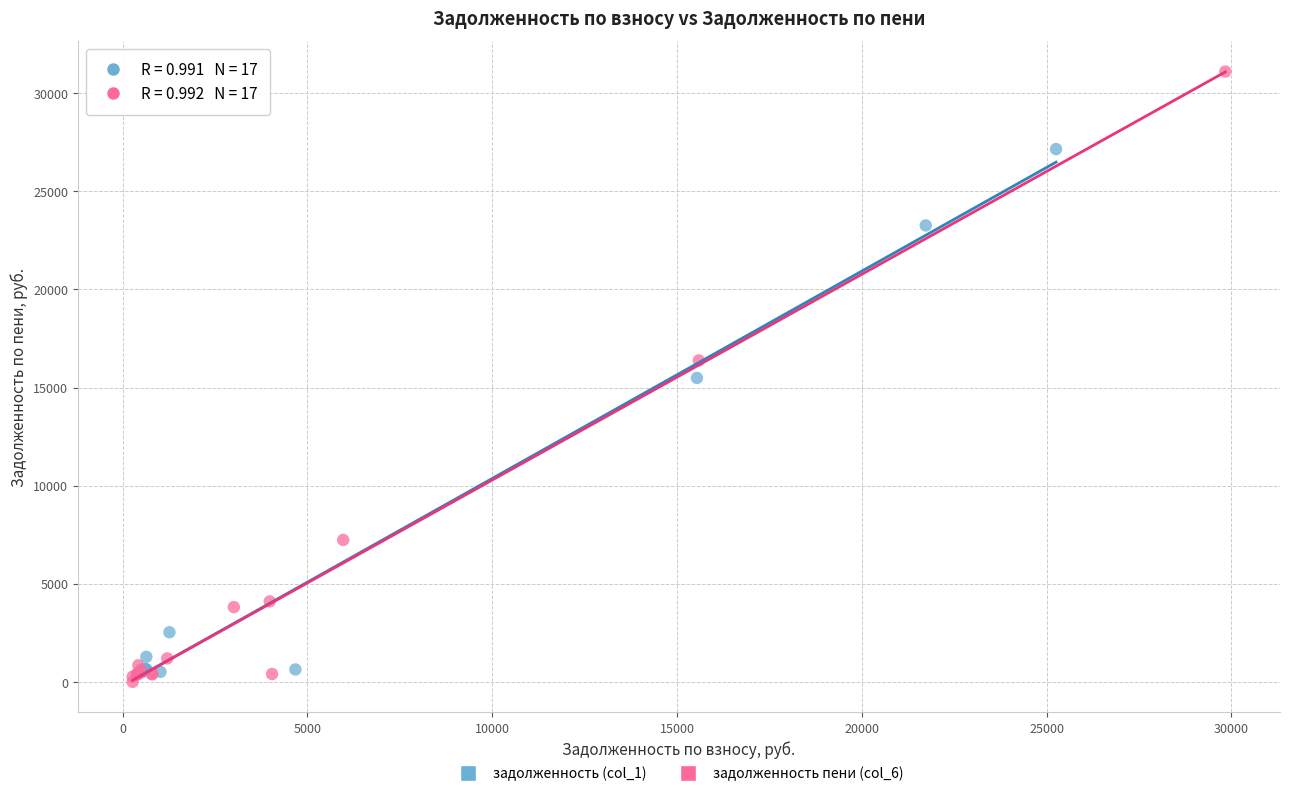

Which series has the largest Y range (max minus min)?

задолженность пени (col_6)